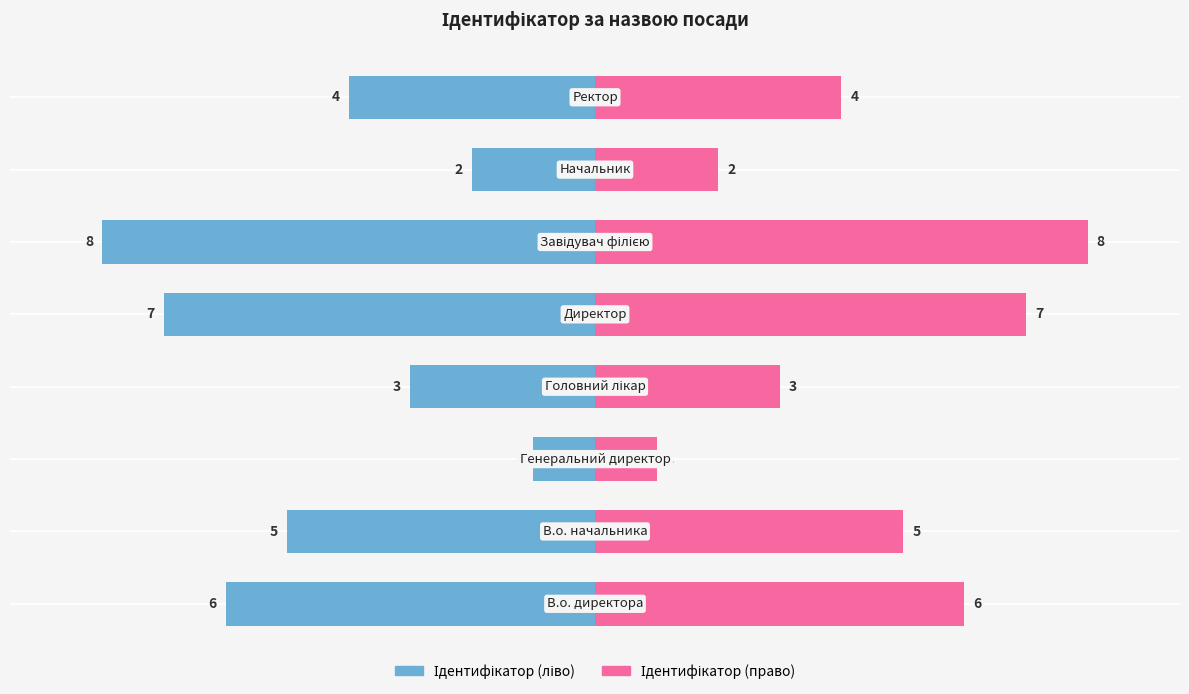

Reading left to right, transcribe all the data shown in this chart.

Ідентифікатор (ліво): -6	-5	-1	-3	-7	-8	-2	-4
Ідентифікатор (право): 6	5	1	3	7	8	2	4